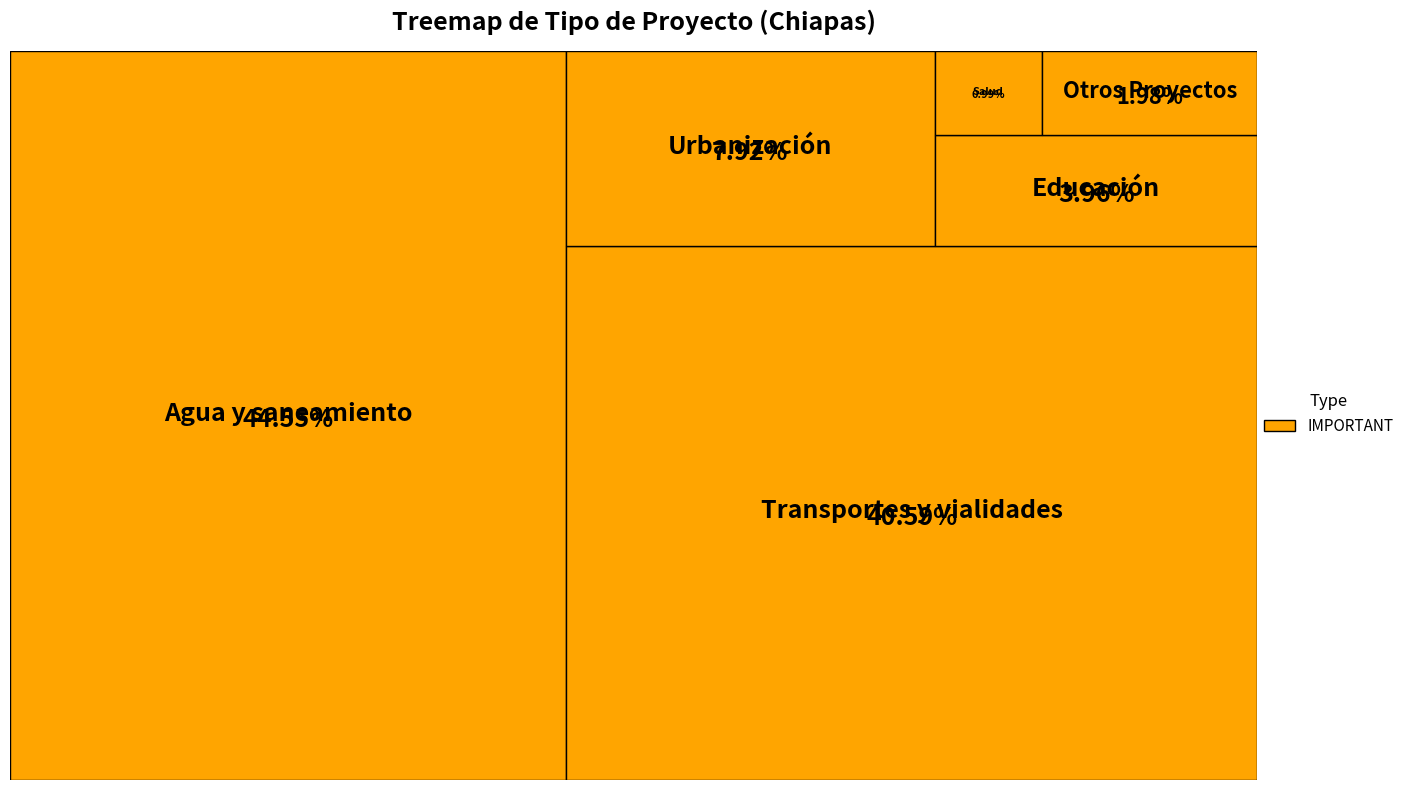

Between Transportes y vialidades and Agua y saneamiento, which is larger?

Agua y saneamiento